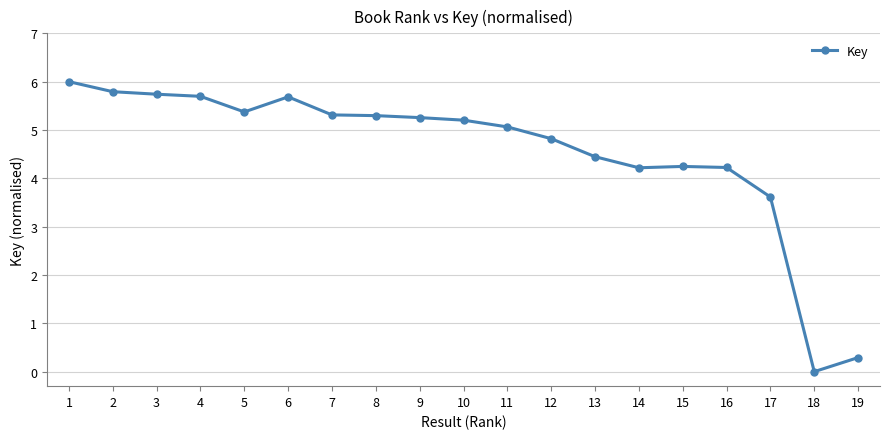

True or false: the data shows 7.6 at 8.

False